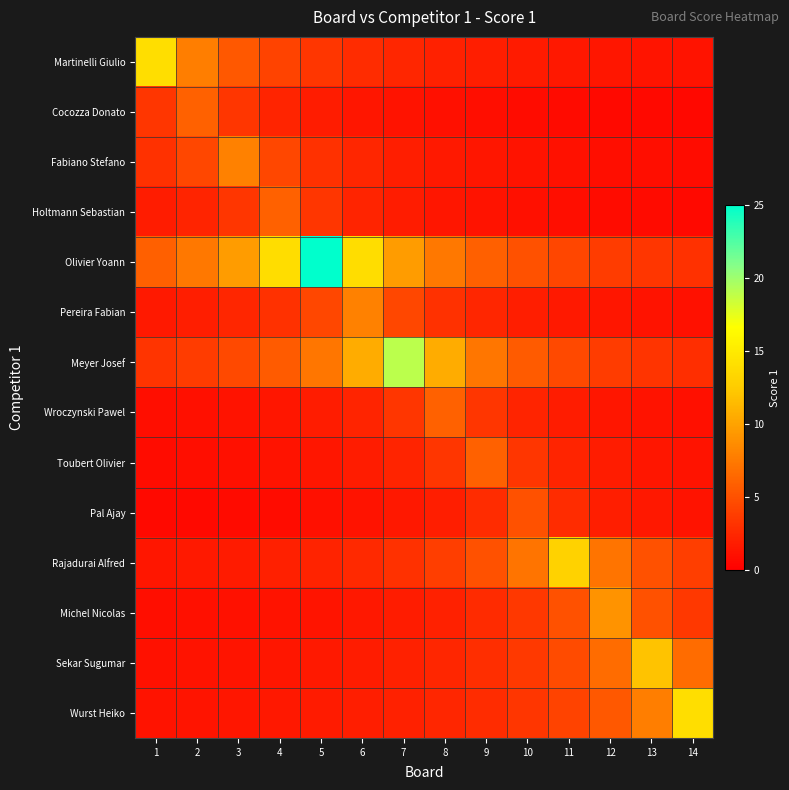

What is the spread (max minus min) of values at 2?

7.1